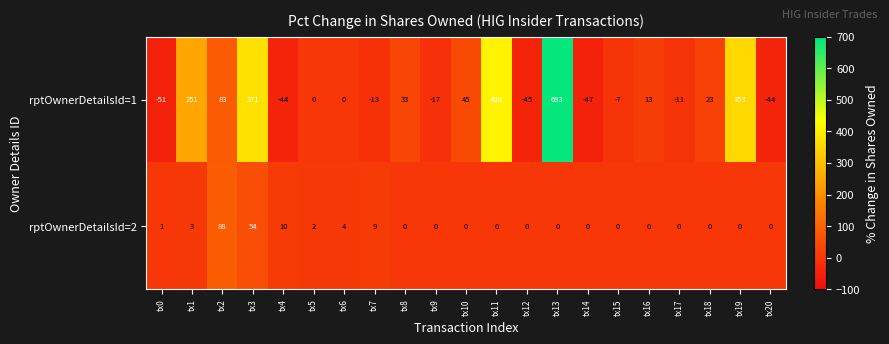

What is the total value across all series at tx17?

-11